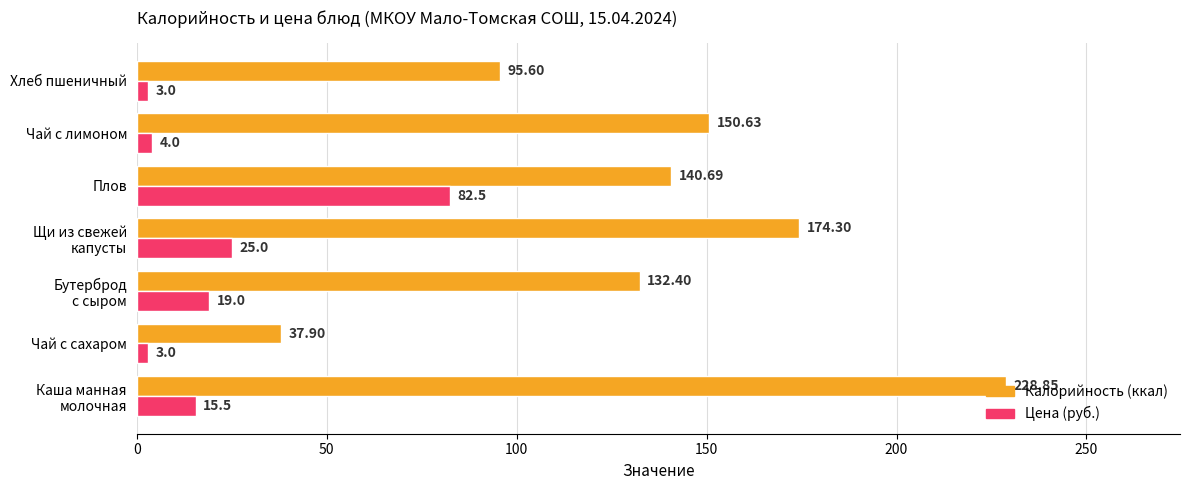

What is the difference between the maximum and second lowest values in the Цена (руб.) series?

79.5